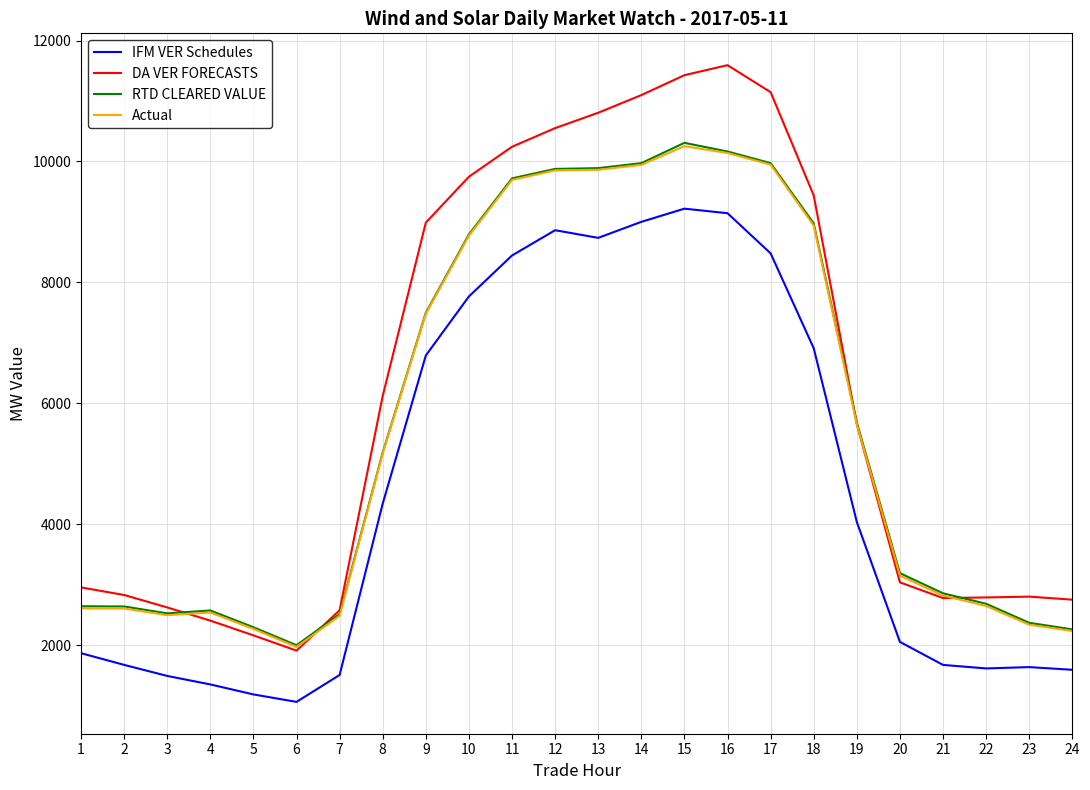

What is the maximum value shown in the chart?

11592.3